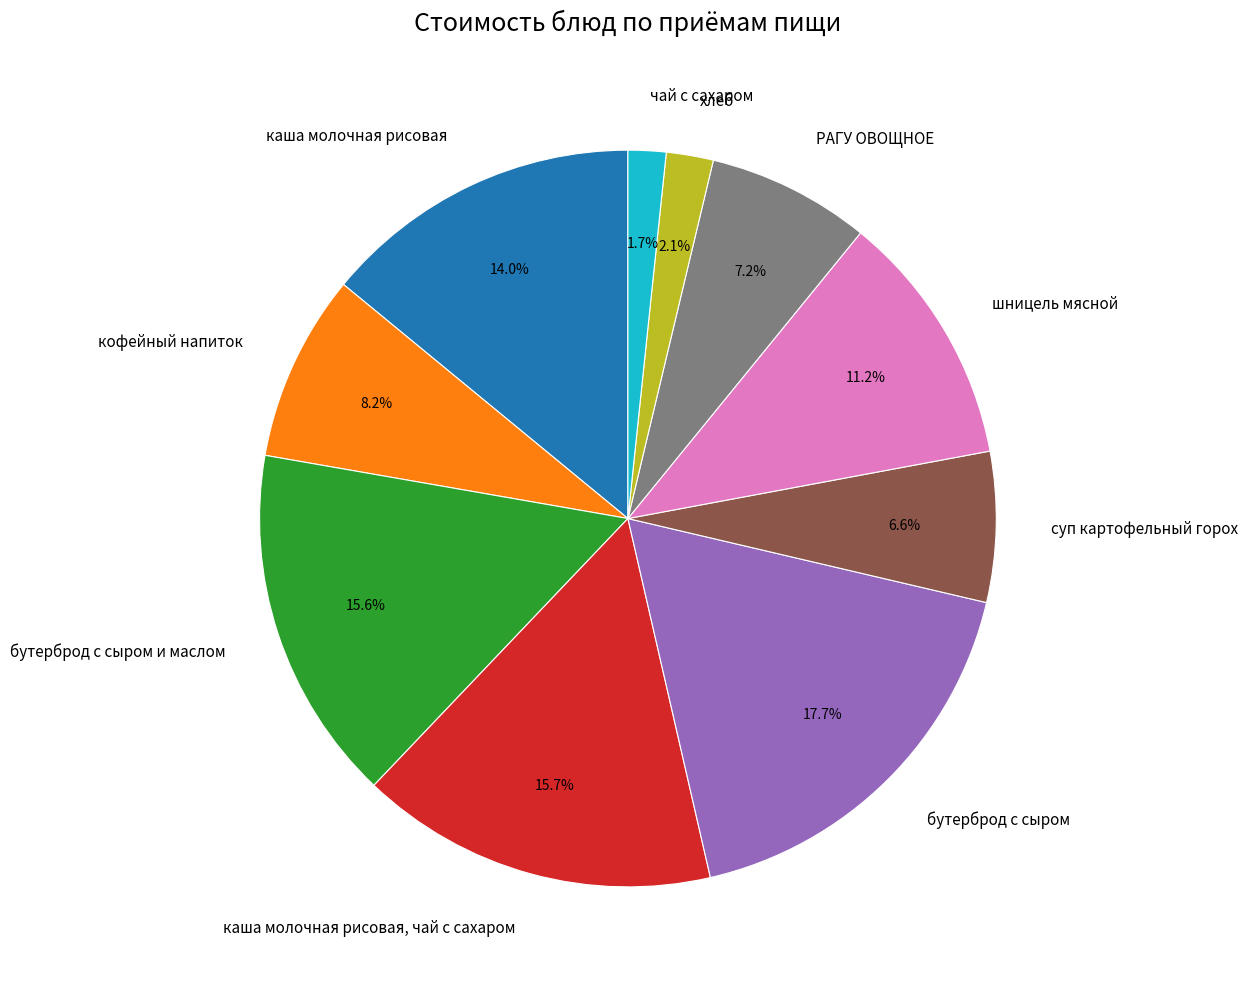

To the nearest percent, what is the difference between the largest and smallest slice percentages?

16%